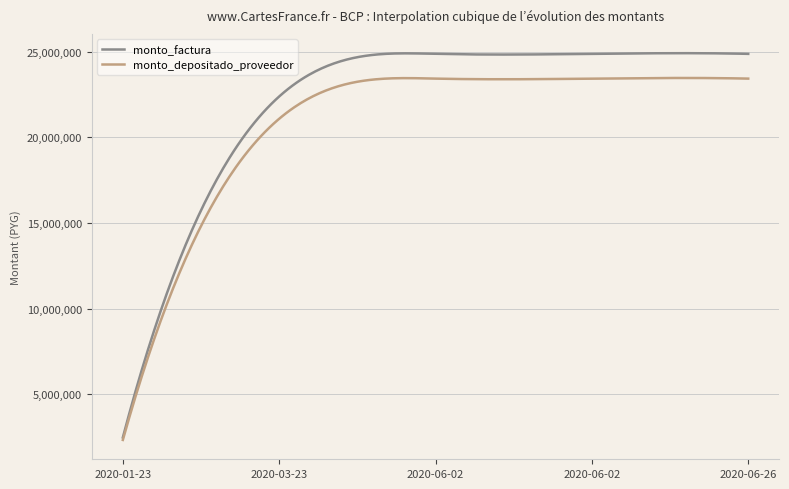

Which series has the largest total across all categories?

monto_factura